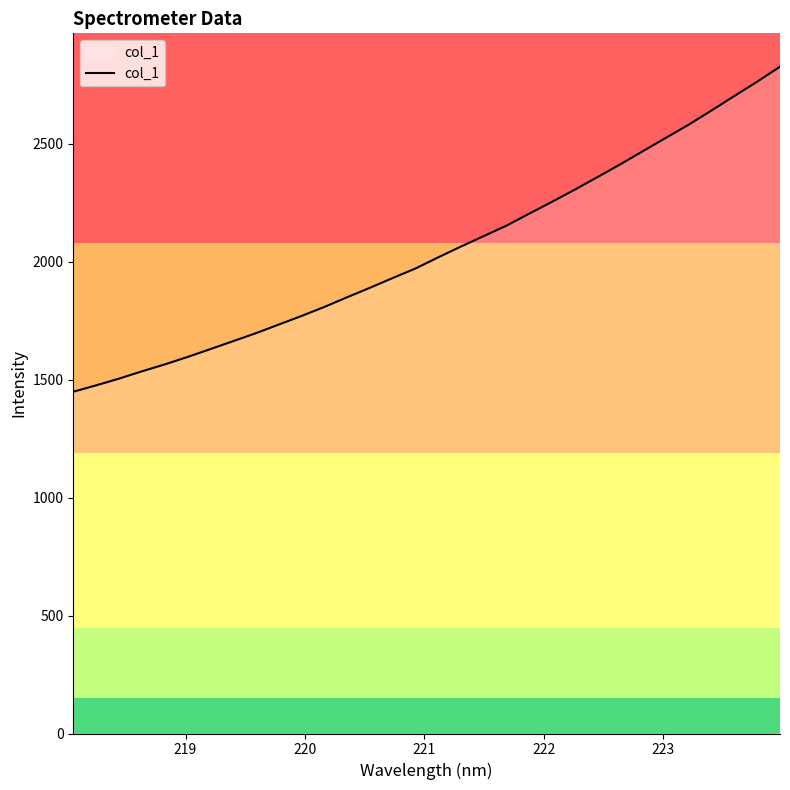

What is the minimum value shown in the chart?

1448.4